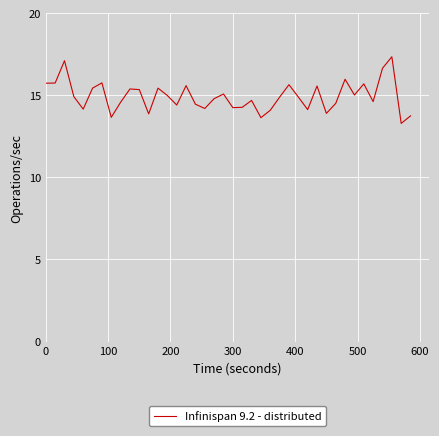

What is the maximum value shown in the chart?

17.4